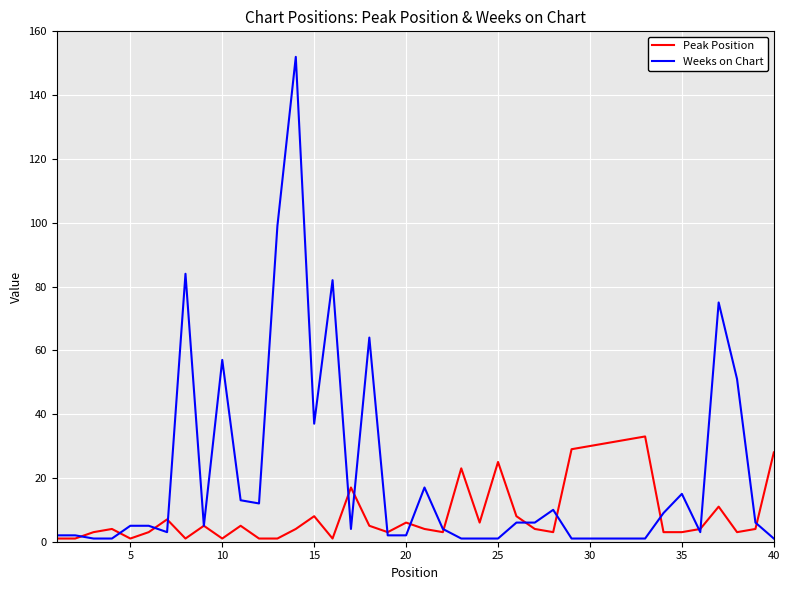

Which series has the largest total across all categories?

Weeks on Chart